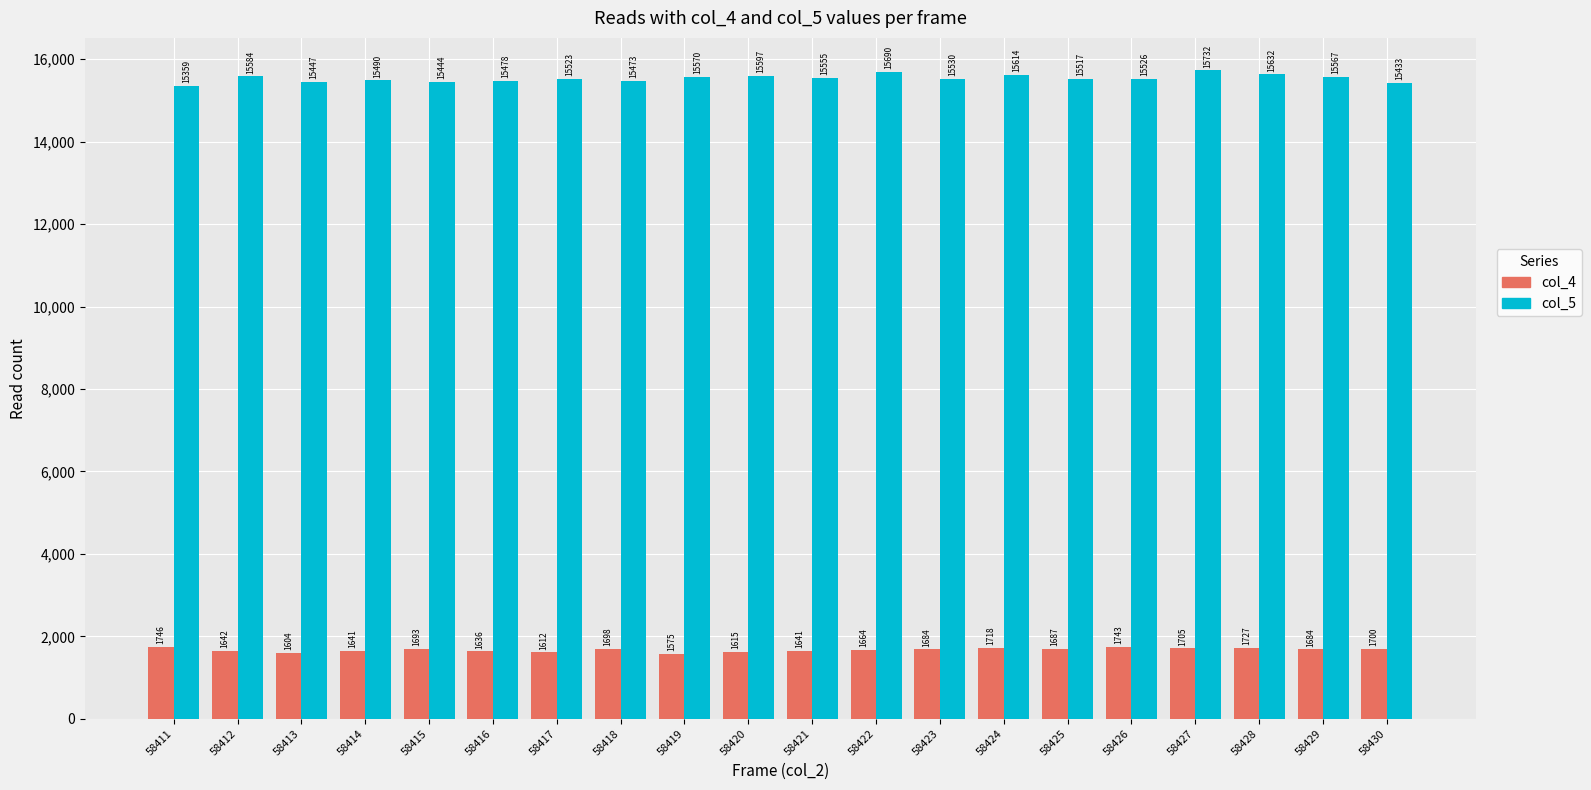

Which series has the largest total across all categories?

col_5